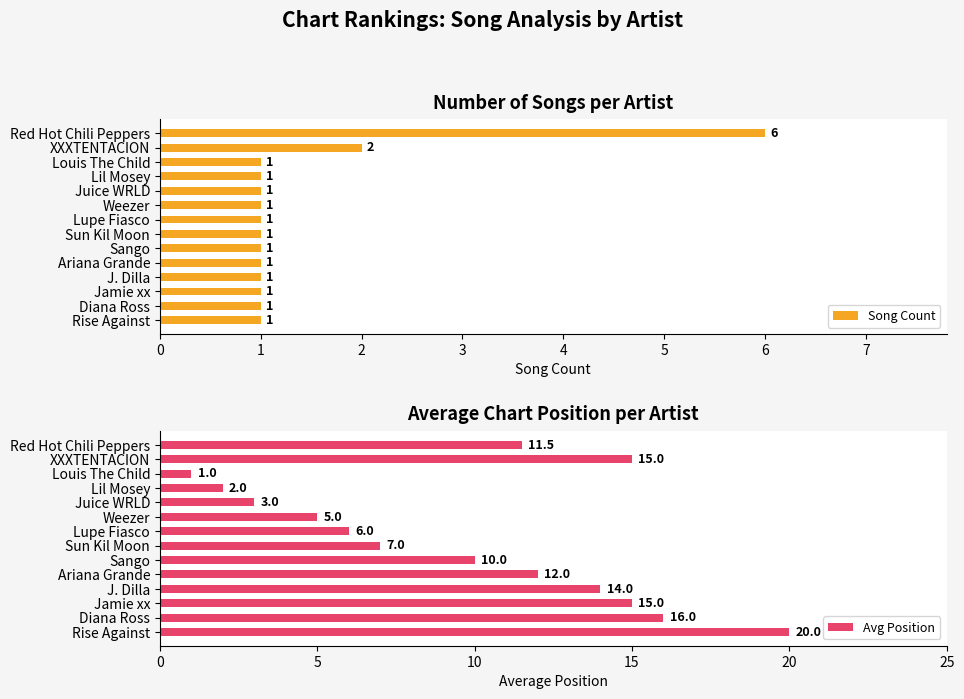

What are all the series names shown in the legend?

Song Count, Avg Position